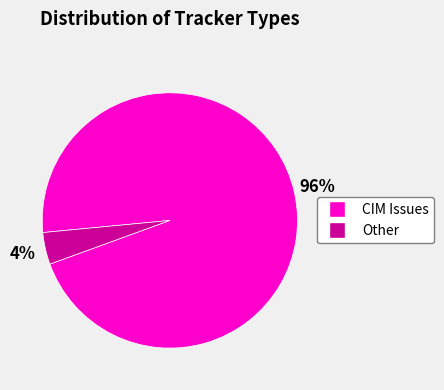

Count the number of slices in the pie.

2